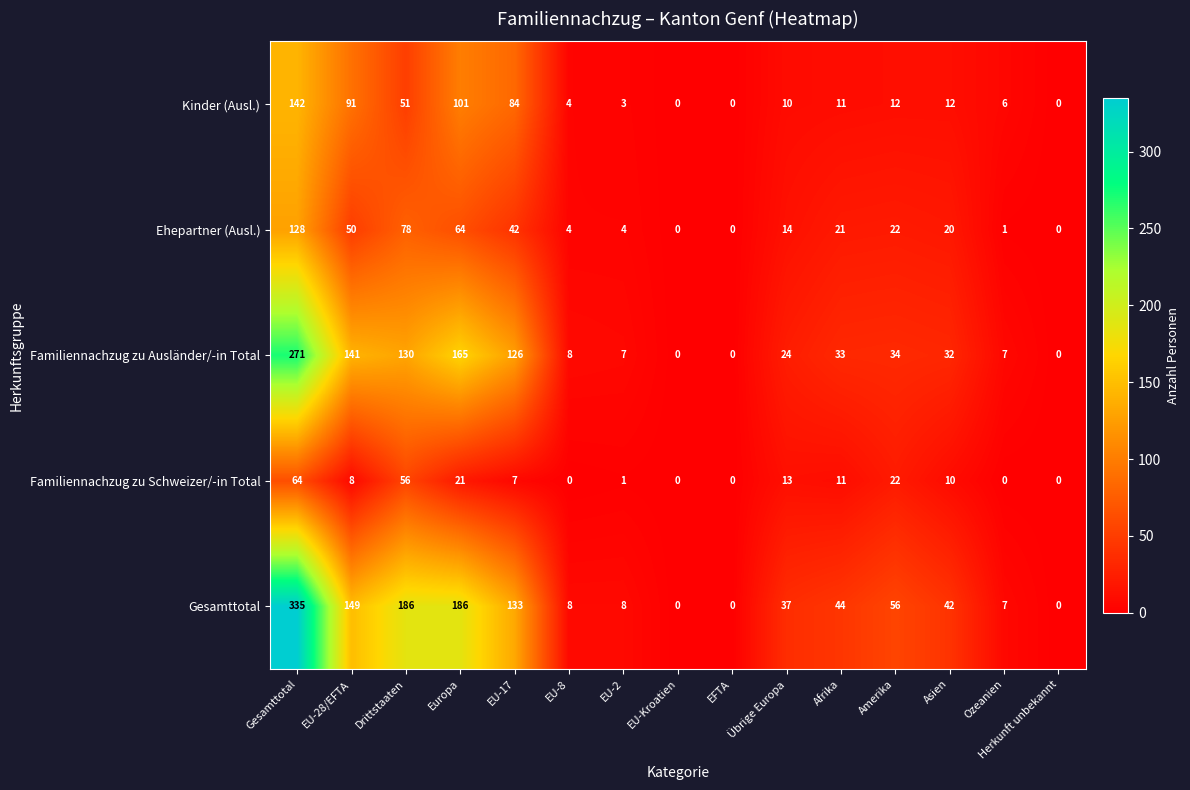

List the series in order of their peak value, highest first.

Gesamttotal, Familiennachzug zu Ausländer/-in Total, Kinder (Ausl.), Ehepartner (Ausl.), Familiennachzug zu Schweizer/-in Total